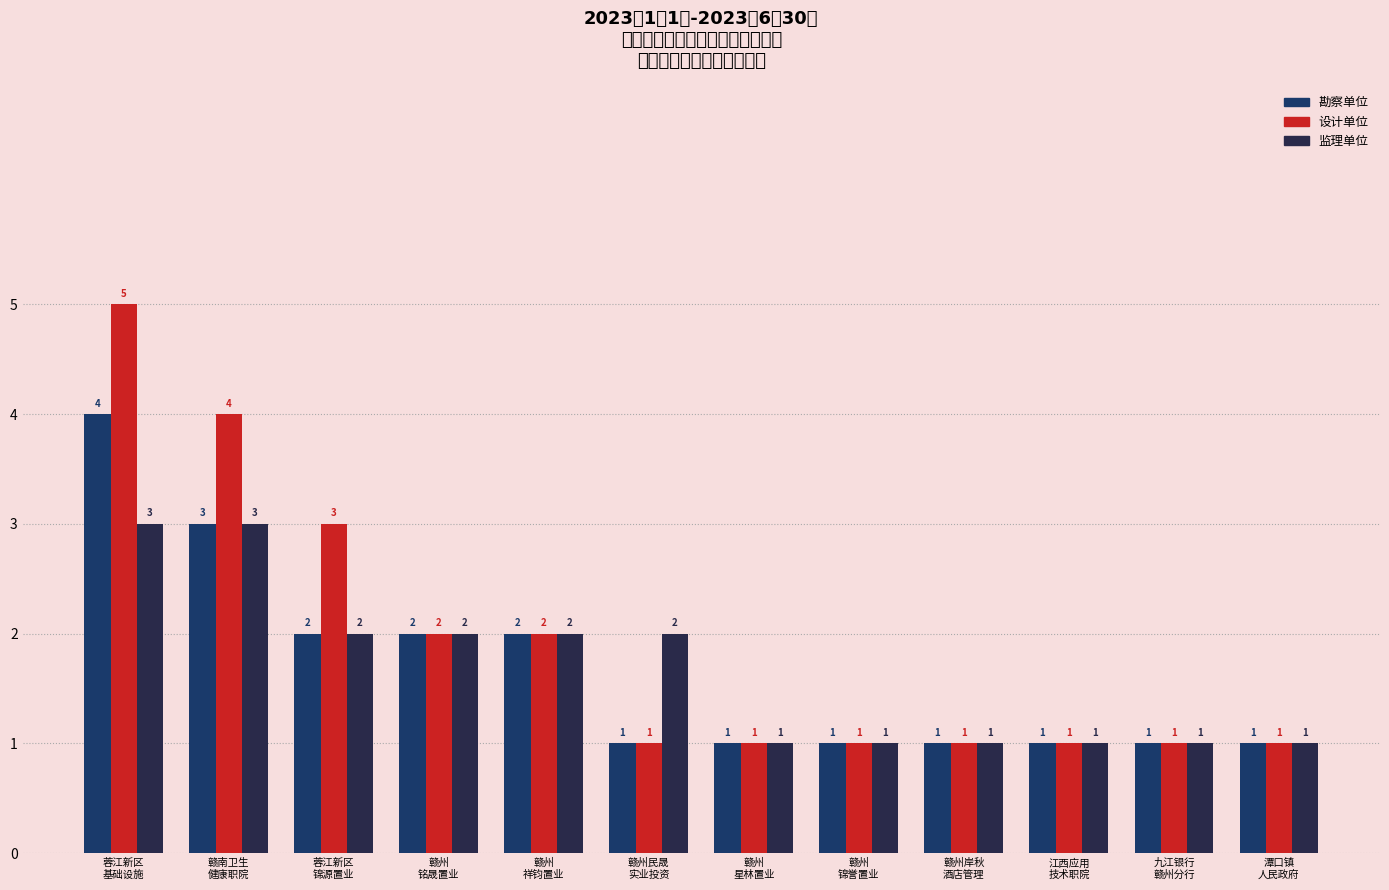

At 蓉江新区
锦源置业, list the series in order from largest to smallest.

设计单位, 勘察单位, 监理单位